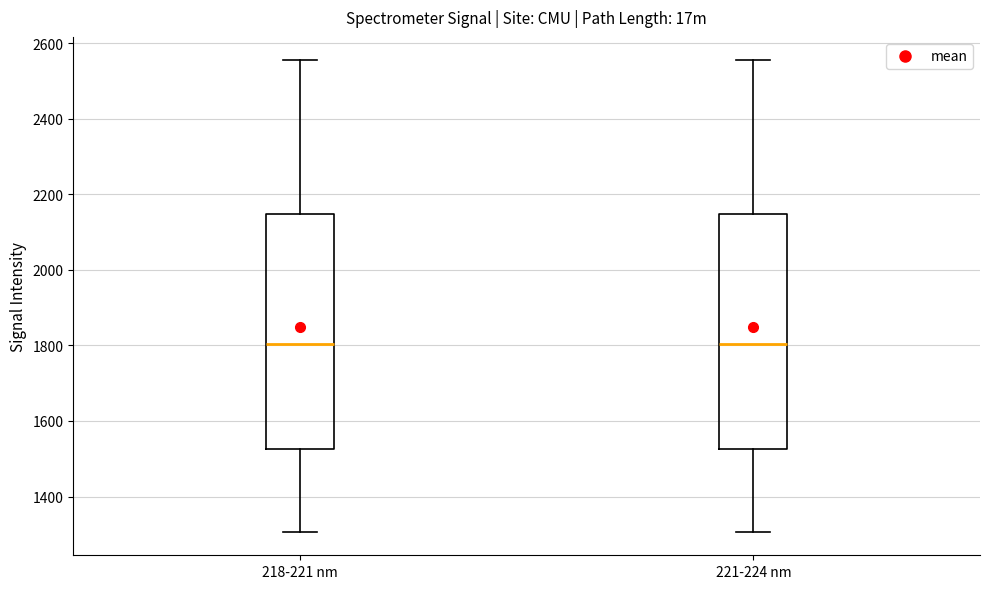

Reading left to right, read every box against the y-axis: the position of its median line, the range the box covers, and the ends of its whiskers. The values are not printed on the chart, so give them approximately, as read against the axis.

218-221 nm: median 1800, box 1520 to 2140, whiskers 1300 to 2560
221-224 nm: median 1800, box 1520 to 2140, whiskers 1300 to 2560